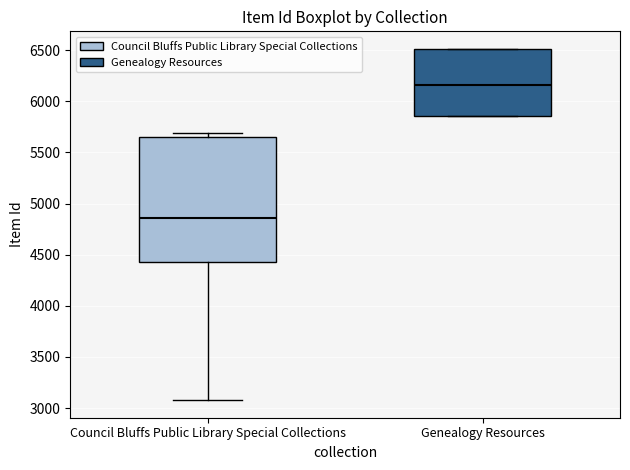

Where is the upper edge of the box for Genealogy Resources on the y-axis? The values are not printed on the chart, so give them approximately, as read against the axis.

6500